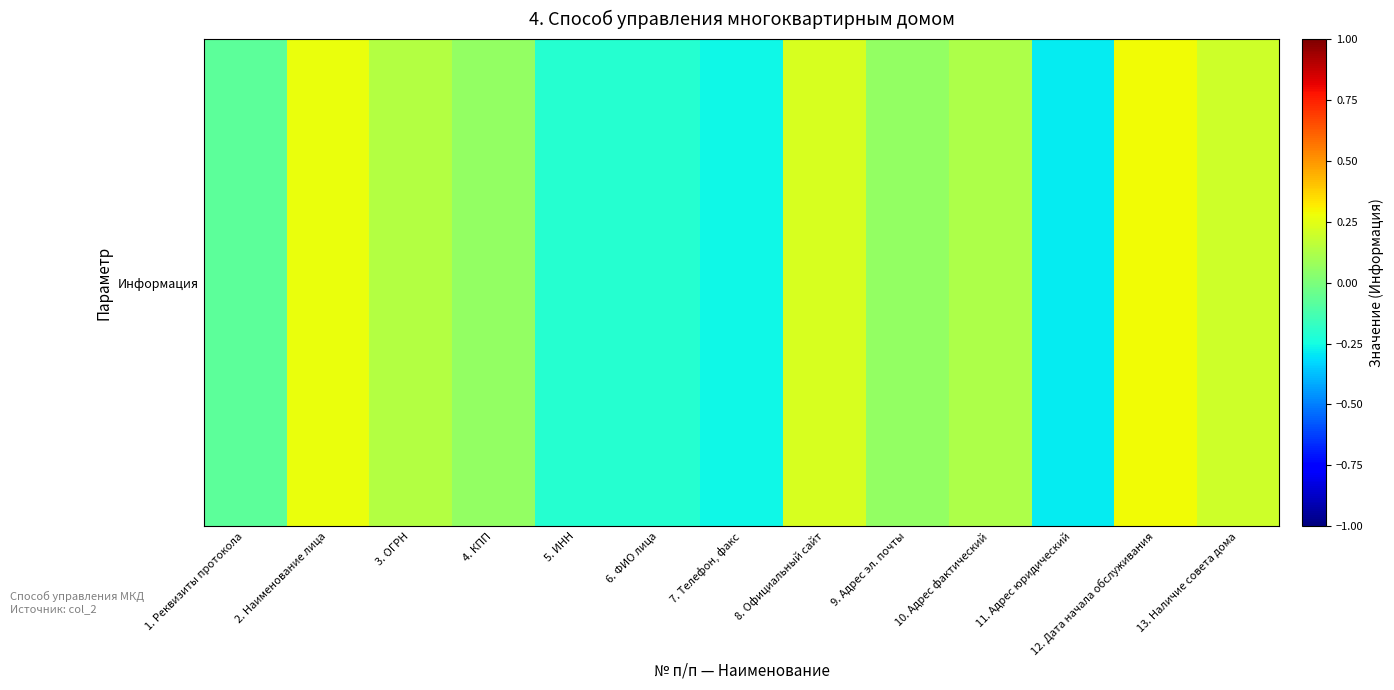

How many series are shown in this chart?

1